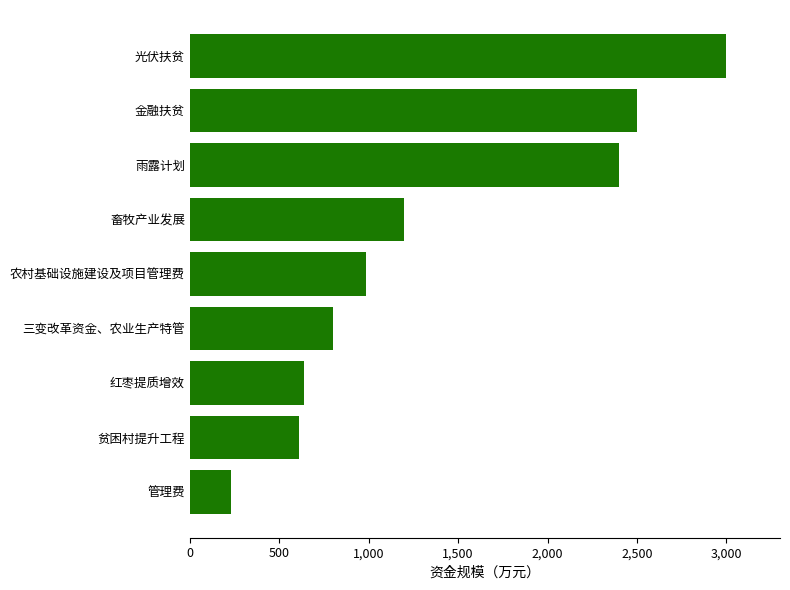

What is the change in value from 三变改革资金、农业生产特管 to 光伏扶贫?

+2200